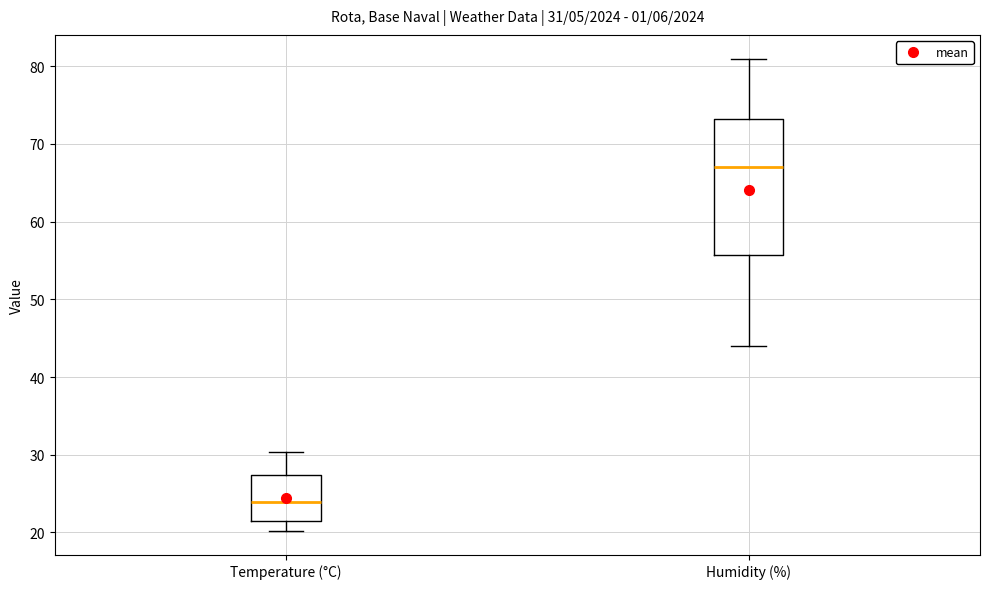

Which box's median line is the lowest?

Temperature (°C)